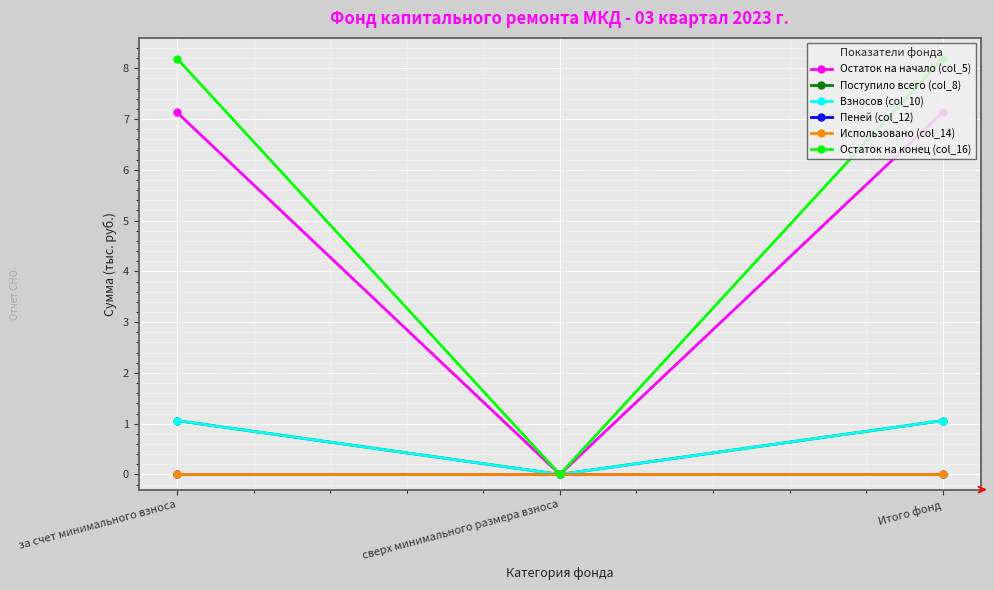

Which series has the largest range (max minus min)?

Остаток на конец (col_16)